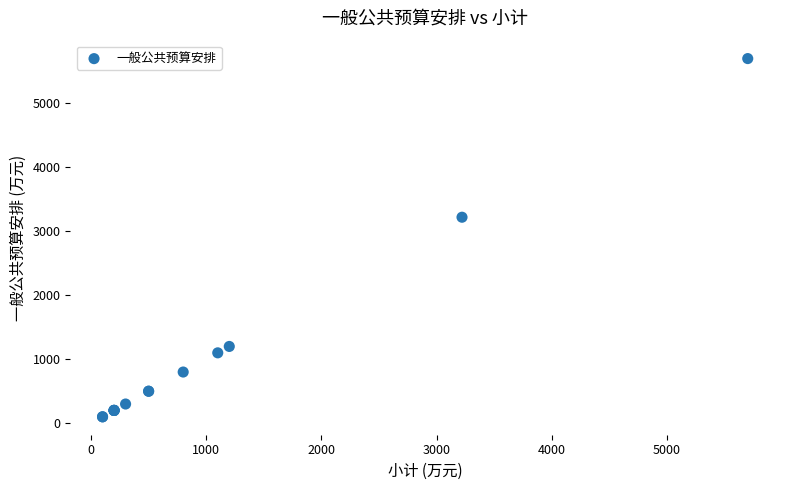

What Y value in the scatter plot is closest to 2900?

3220